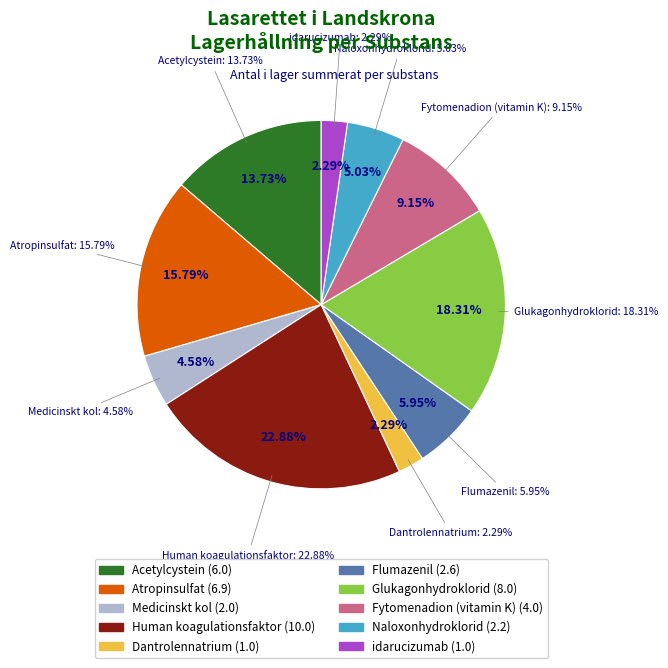

True or false: Glukagonhydroklorid accounts for 5% of the total.

False